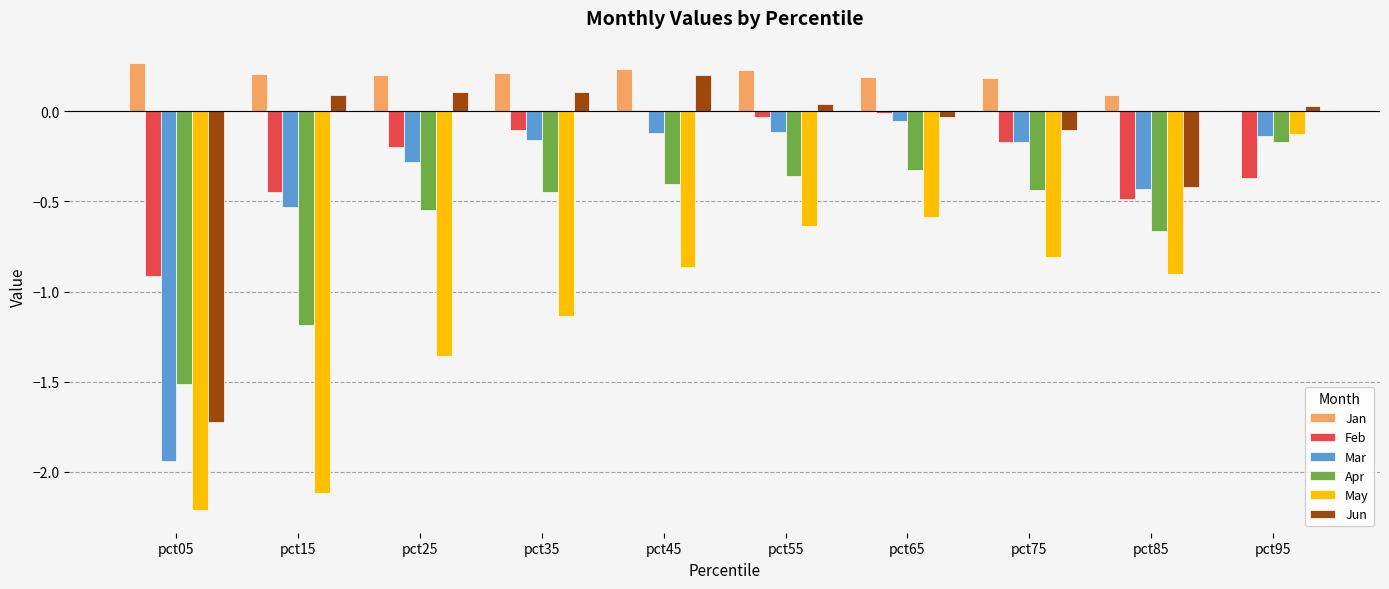

At which label does Feb first exceed 0?

pct45